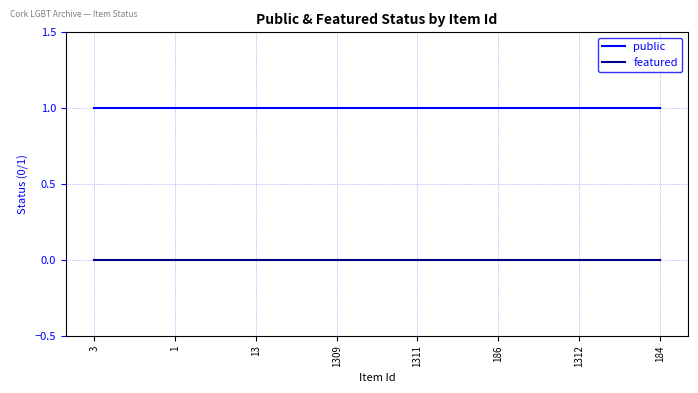

At how many categories does at least one series exceed 0?

8